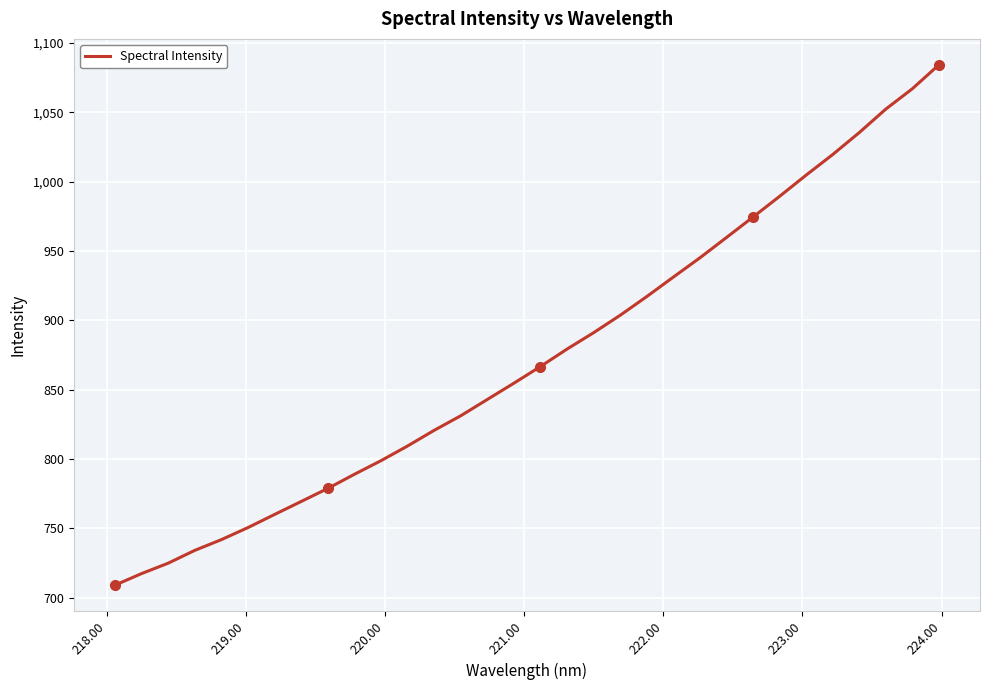

What is the smallest value displayed?

709.1